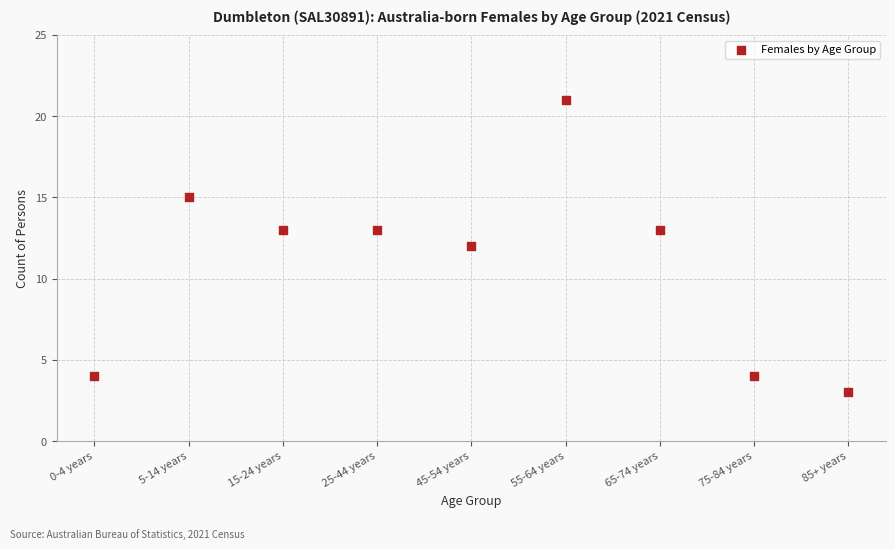

What is the range of Y values (max minus min)?

18